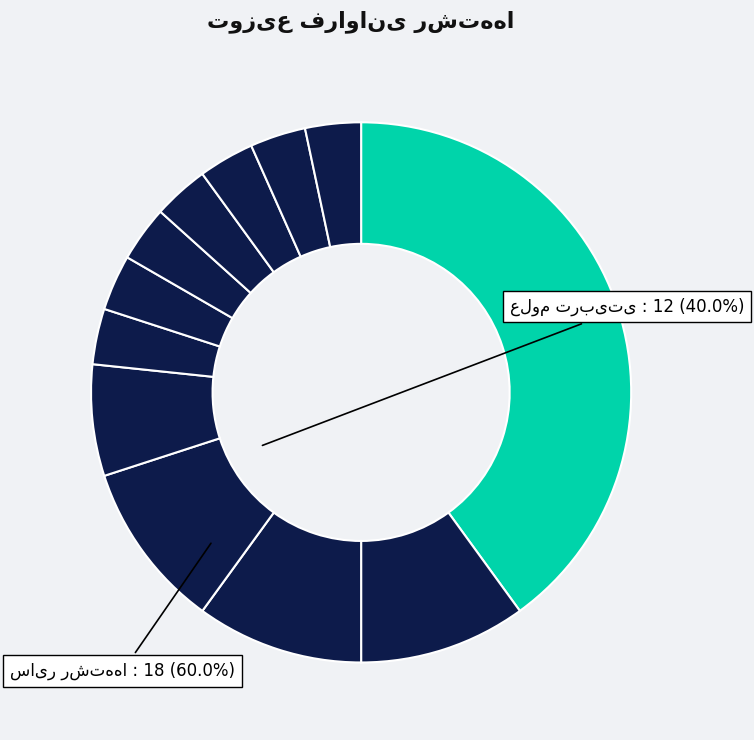

What is the largest slice in the pie chart?

علوم تربیتی